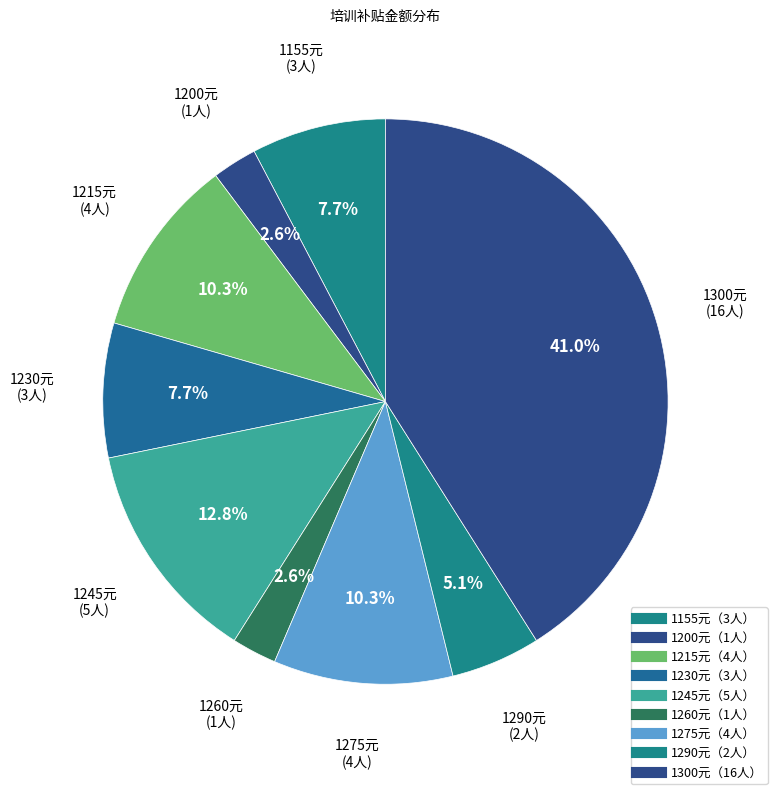

Is there a majority slice in this chart?

No